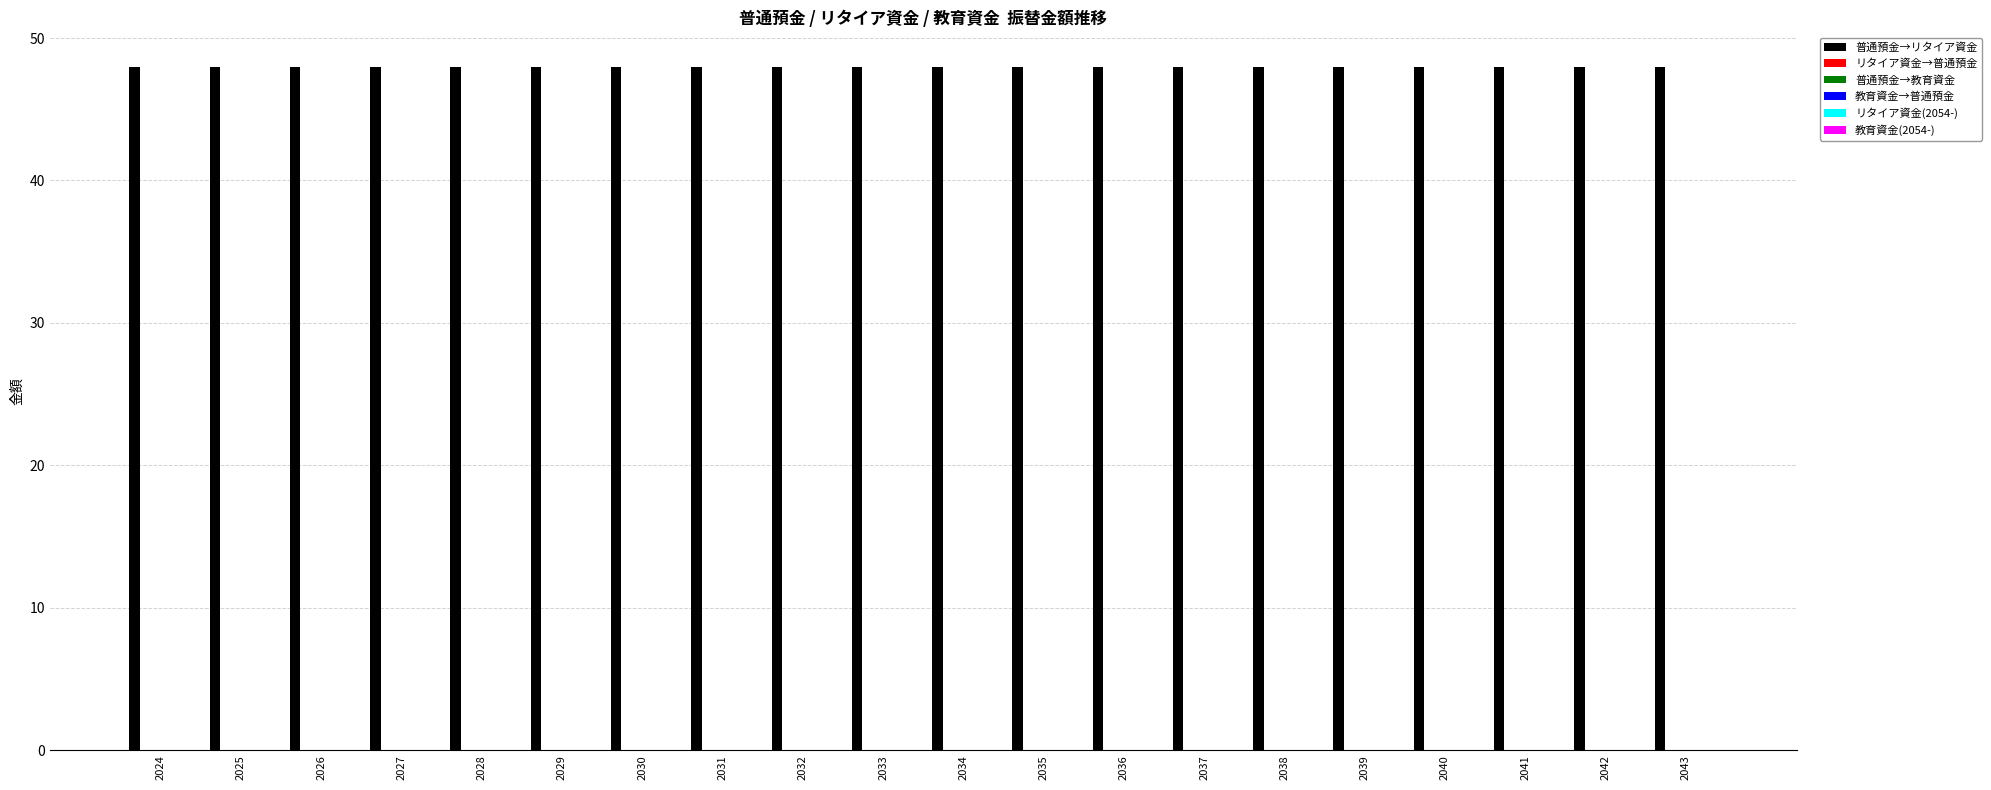

What is the difference between the highest and lowest values at 2036?

48